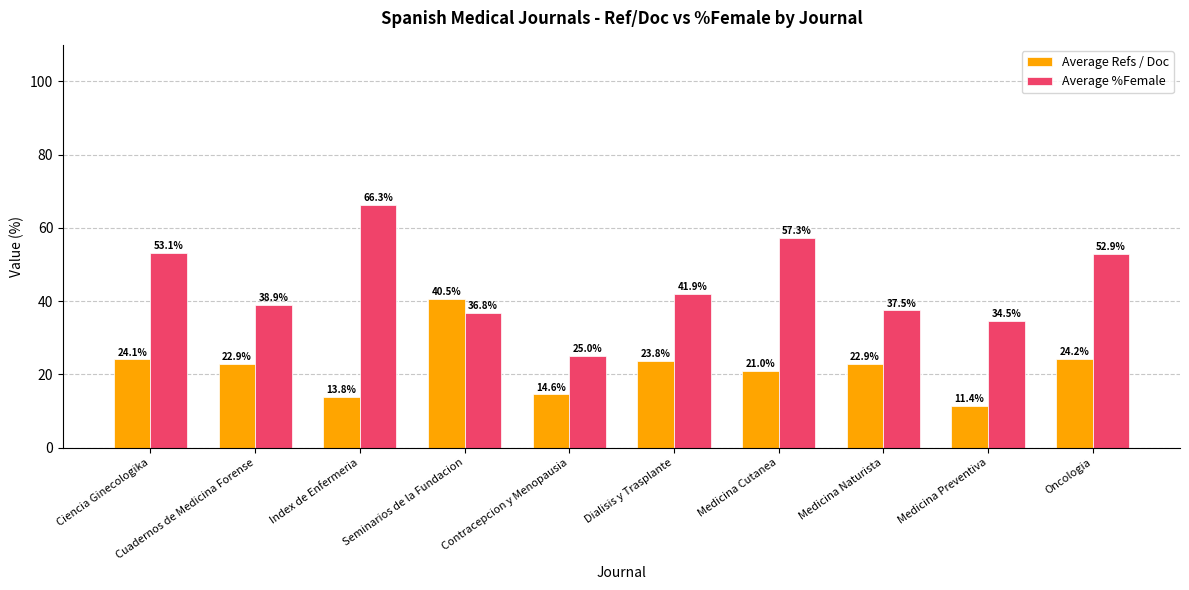

What is the highest value of the Average %Female series?

66.3